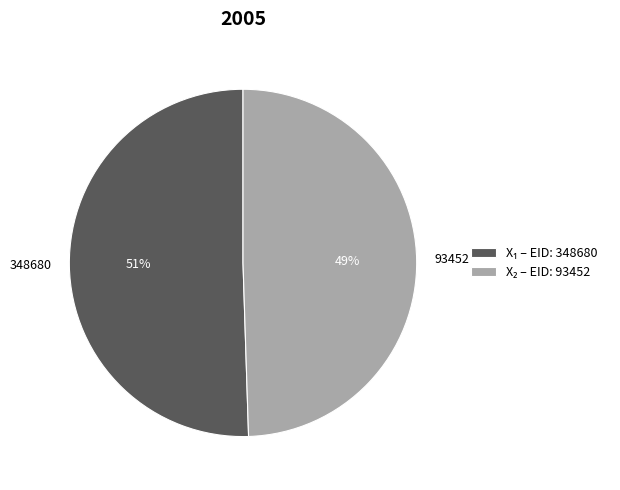

Is 93452 the majority of the pie?

No